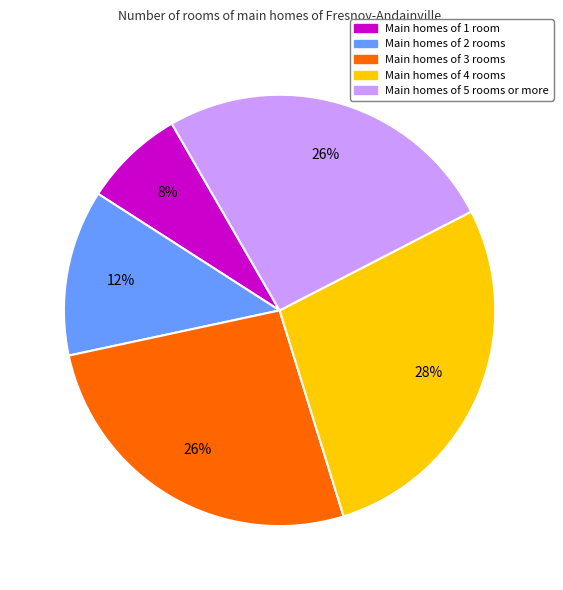

Is there a majority slice in this chart?

No